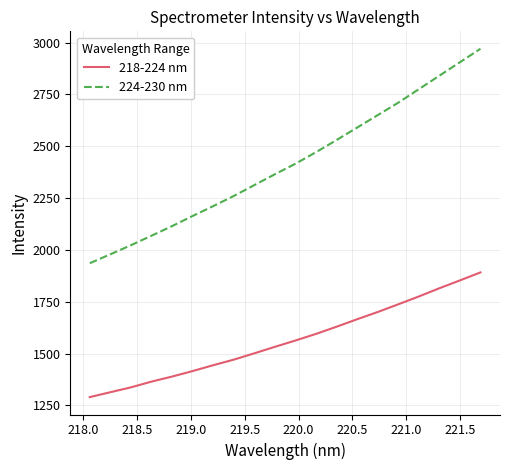

True or false: 218-224 nm and 224-230 nm cross at least once.

False